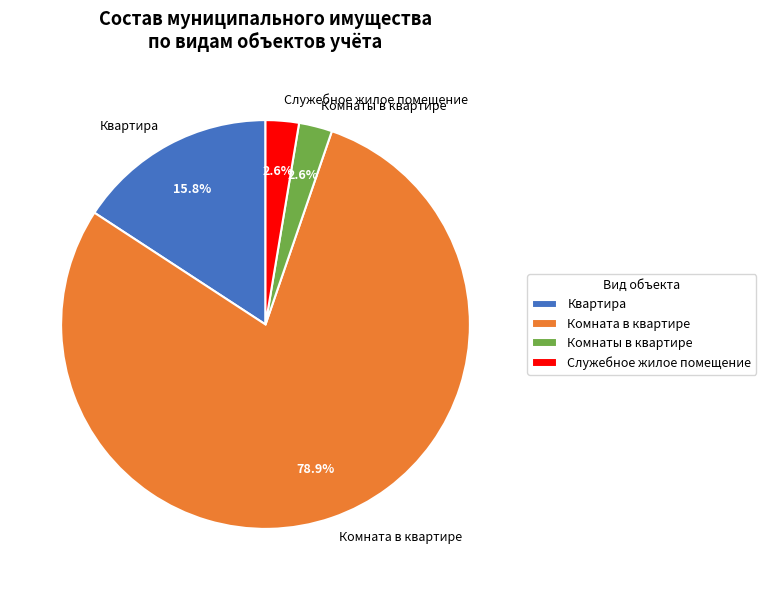

Is the sum of Комнаты в квартире and Служебное жилое помещение greater than half?

No